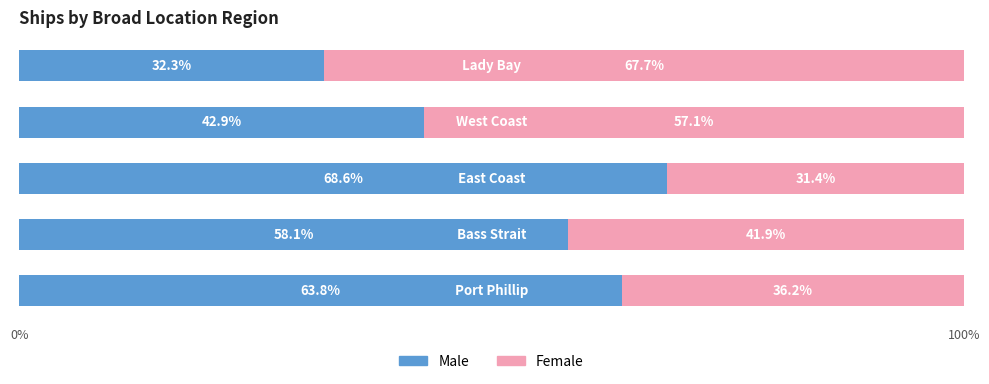

What is the sum of all Male values?

265.7